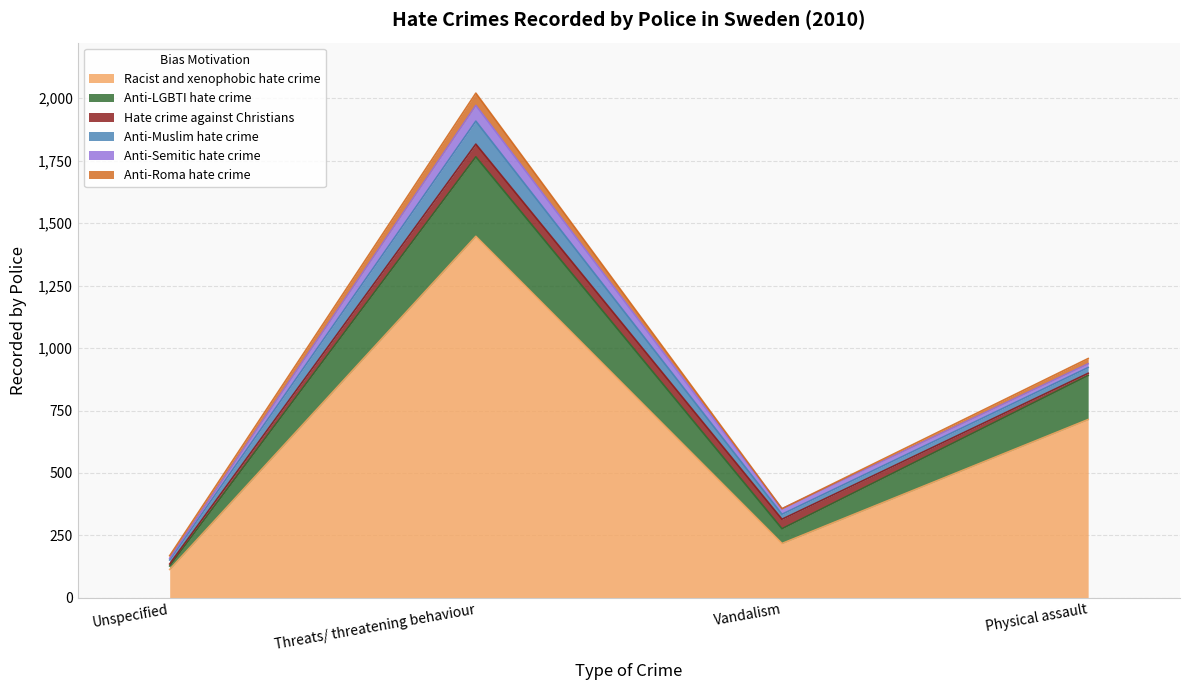

Reading left to right, what are all the values shown in this chart?

Racist and xenophobic hate crime: Unspecified=114	Threats/ threatening behaviour=1447	Vandalism=218	Physical assault=714
Anti-LGBTI hate crime: Unspecified=14	Threats/ threatening behaviour=318	Vandalism=59	Physical assault=176
Hate crime against Christians: Unspecified=8	Threats/ threatening behaviour=51	Vandalism=38	Physical assault=9
Anti-Muslim hate crime: Unspecified=16	Threats/ threatening behaviour=92	Vandalism=20	Physical assault=23
Anti-Semitic hate crime: Unspecified=7	Threats/ threatening behaviour=63	Vandalism=22	Physical assault=15
Anti-Roma hate crime: Unspecified=10	Threats/ threatening behaviour=49	Vandalism=0	Physical assault=21